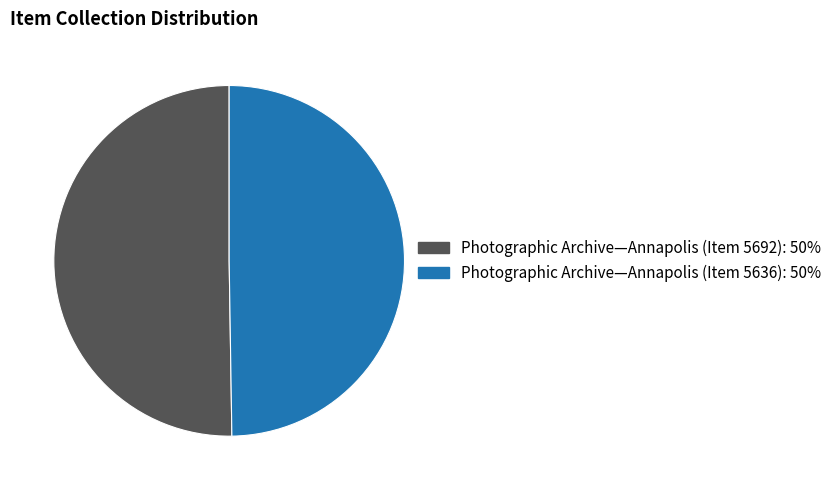

True or false: Photographic Archive—Annapolis (Item 5636): 50% accounts for 50% of the total.

True